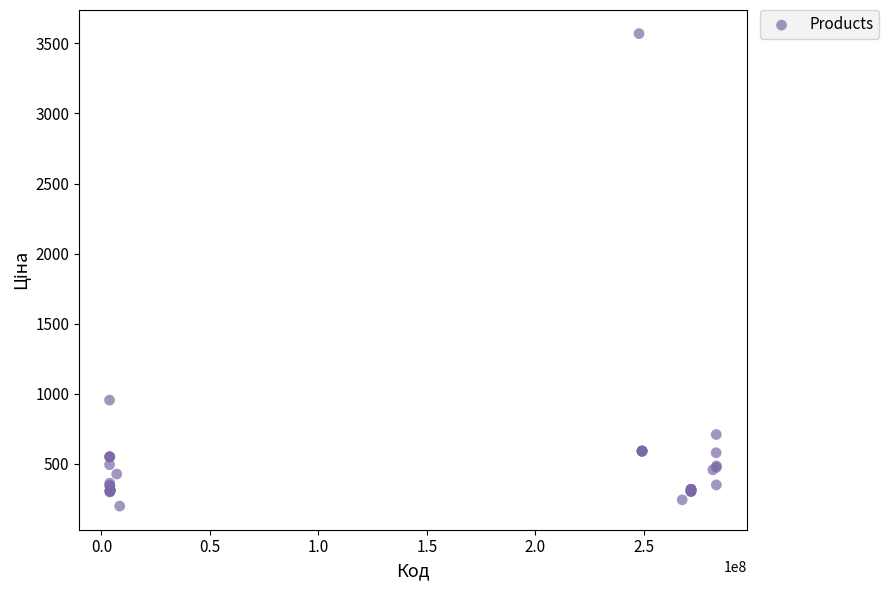

What Y value in the scatter plot is closest to 1883?

954.6